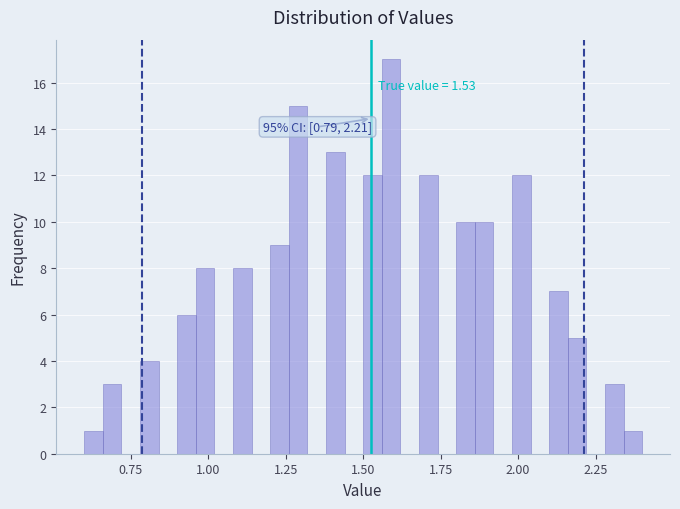

Read against the x-axis, roughly where is the centre of the tallest bar?

1.60